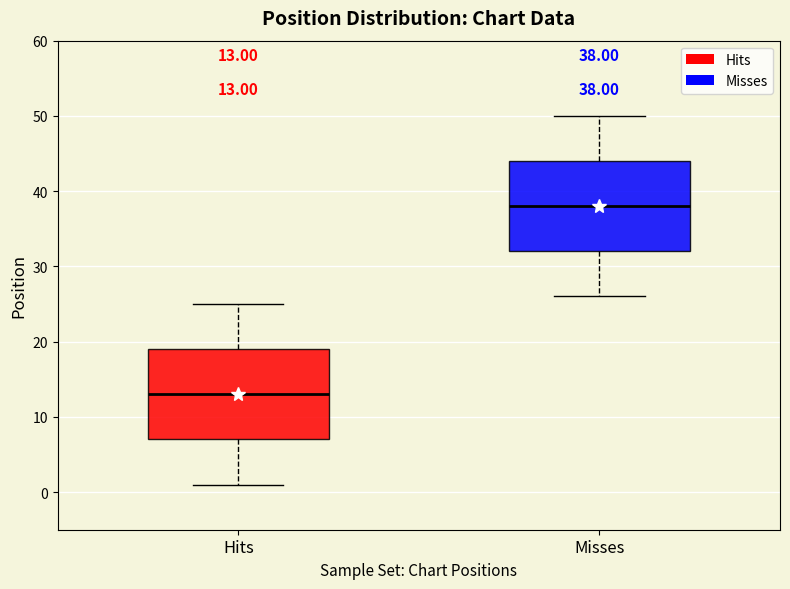

Which box has the lowest median line?

Hits